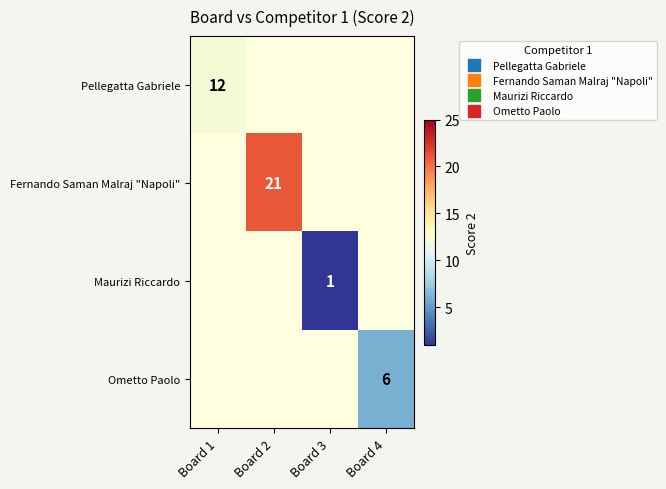

Which label corresponds to the largest value in the chart?

Board 2